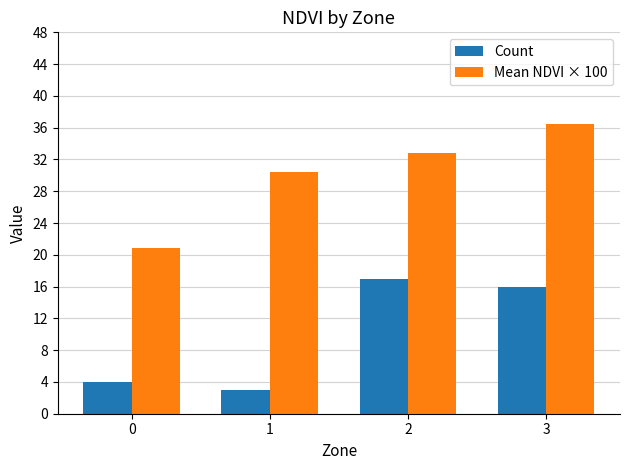

What is the sum of all Mean NDVI × 100 values?

120.5